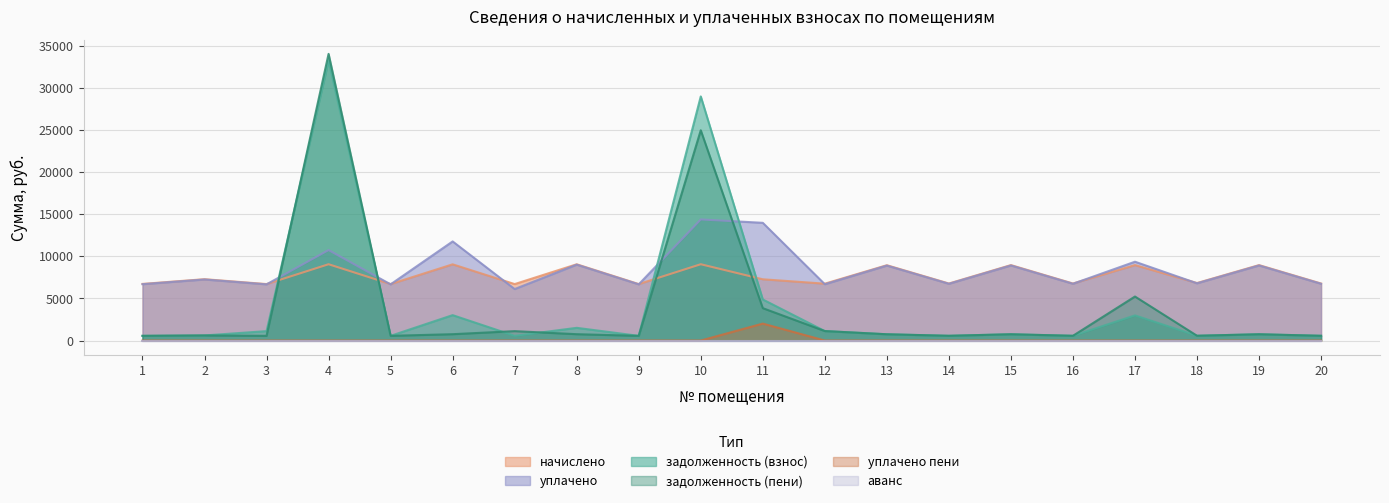

What is the sum of all задолженность (взнос) values?

84267.4